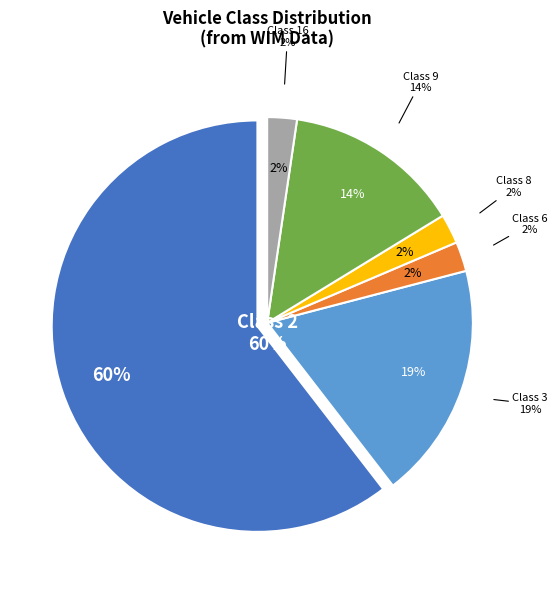

Do Class 16 and Class 6 together represent more than half of the pie?

No